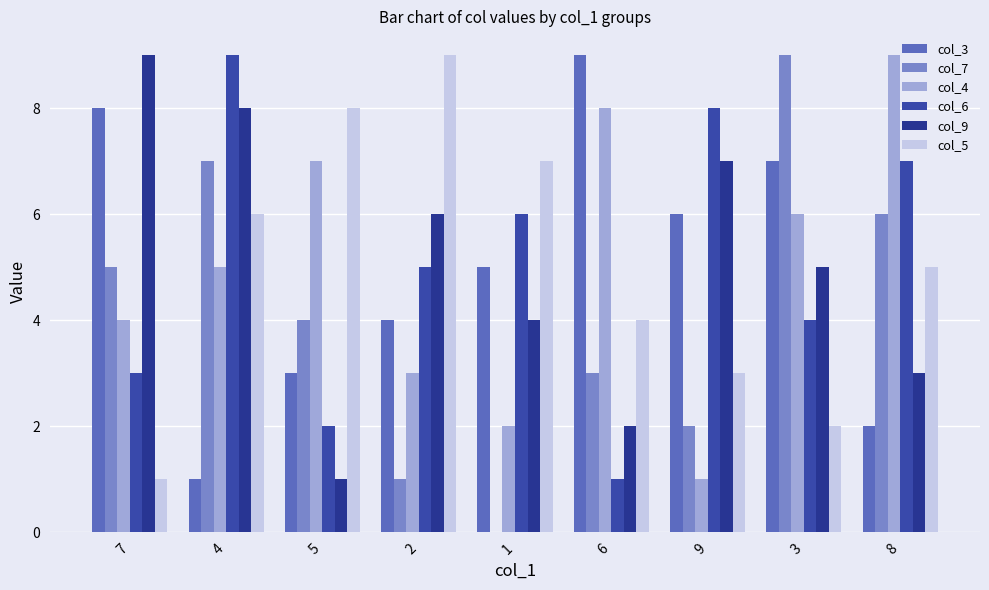

How many groups of bars are there?

9